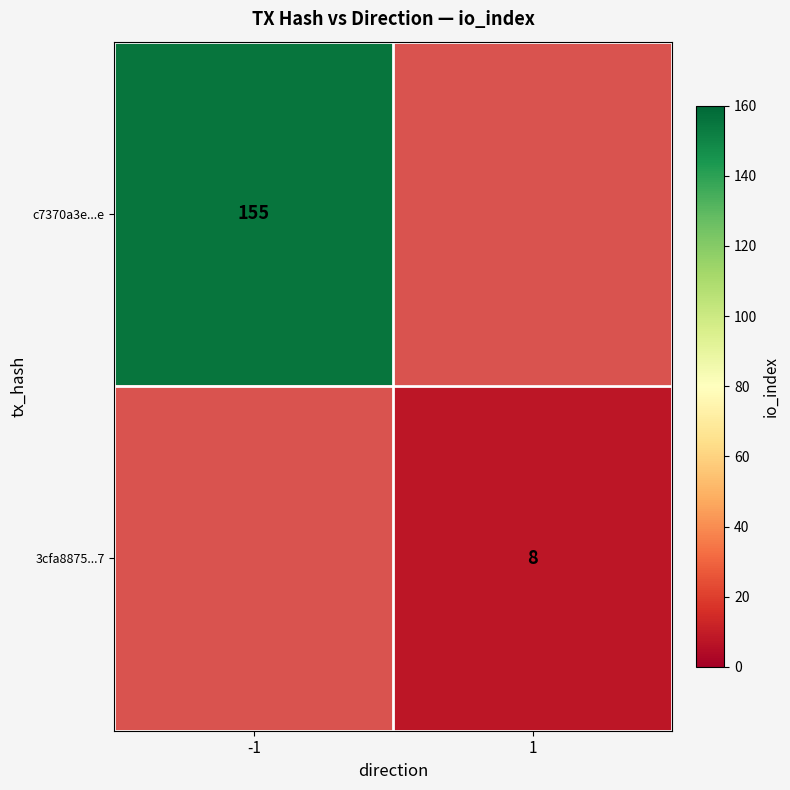

True or false: c7370a3e...e has a value of 155 at -1.

True